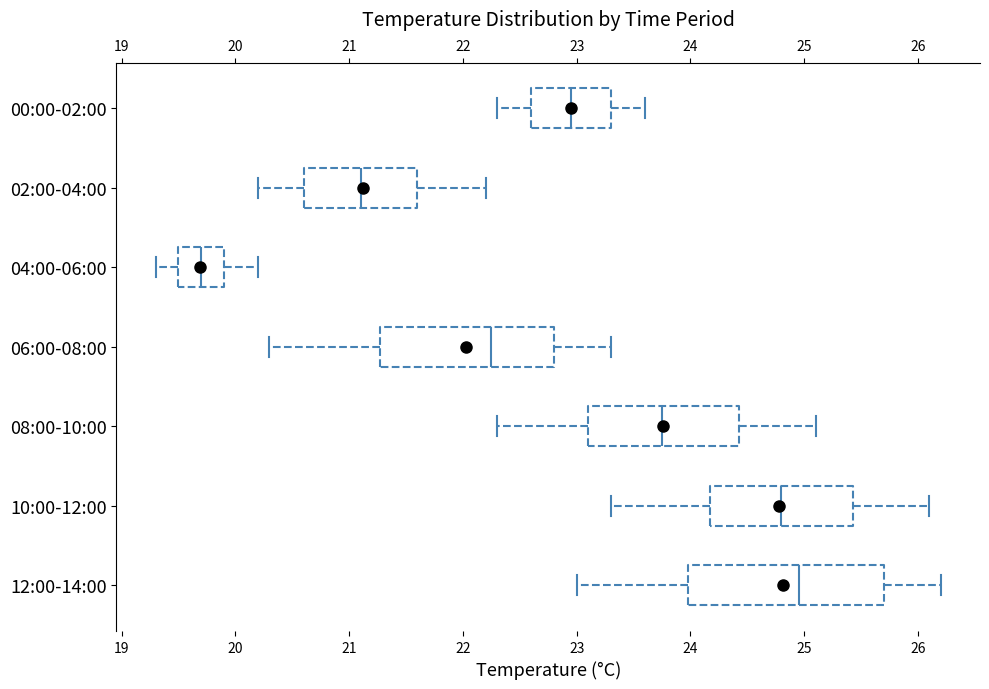

Which box has the furthest to the right median line?

12:00-14:00